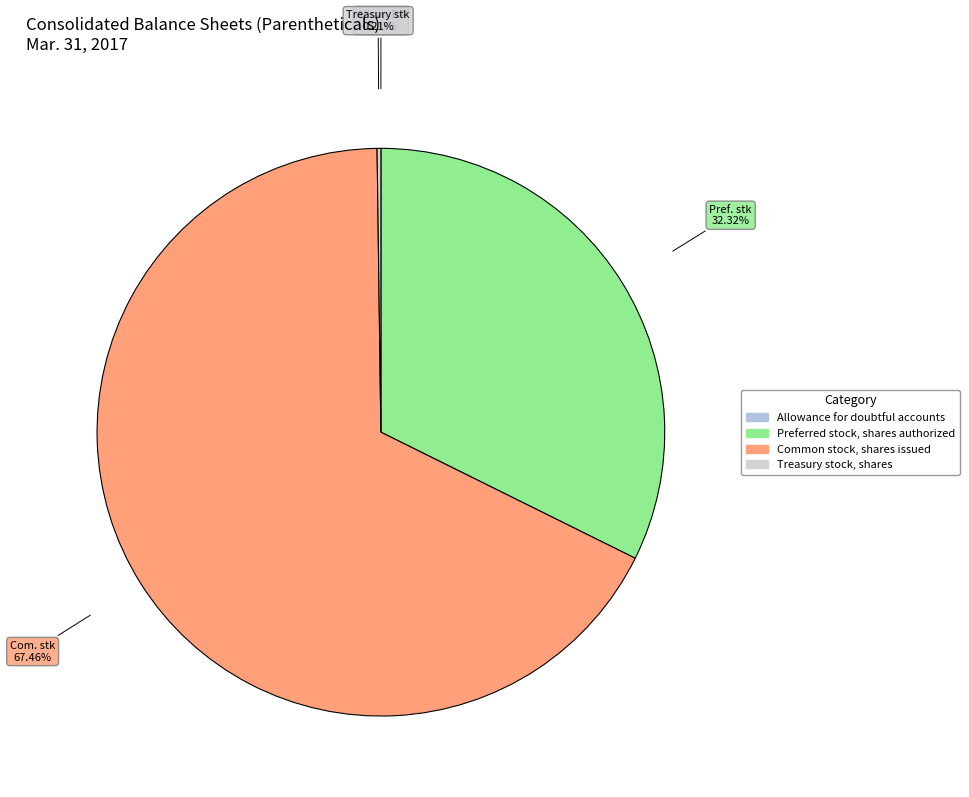

The Allowance for doubtful accounts slice represents 6% of the pie. True or false?

False